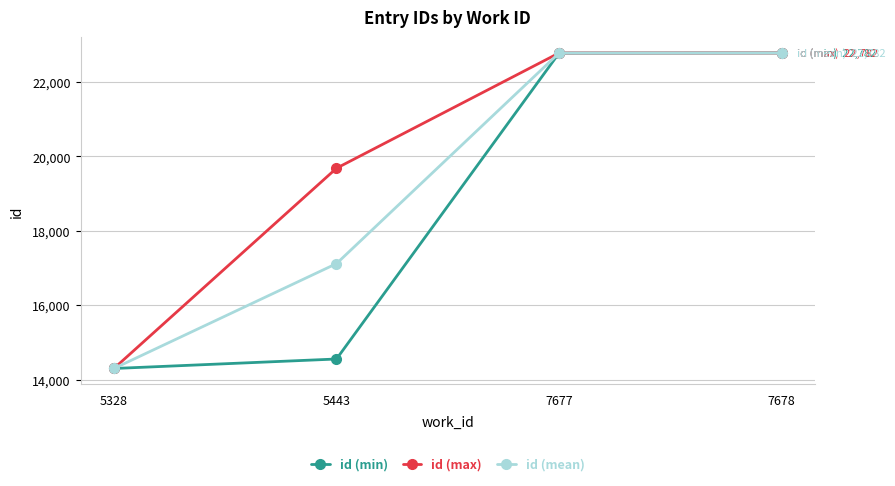

What are all the series names shown in the legend?

id (min), id (max), id (mean)